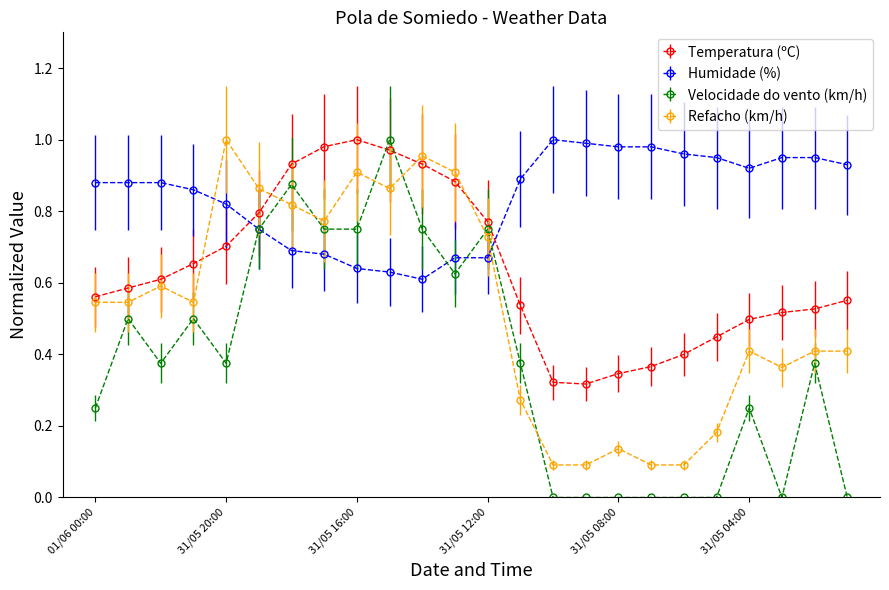

How many intersections are there between Humidade (%) and Refacho (km/h)?

2